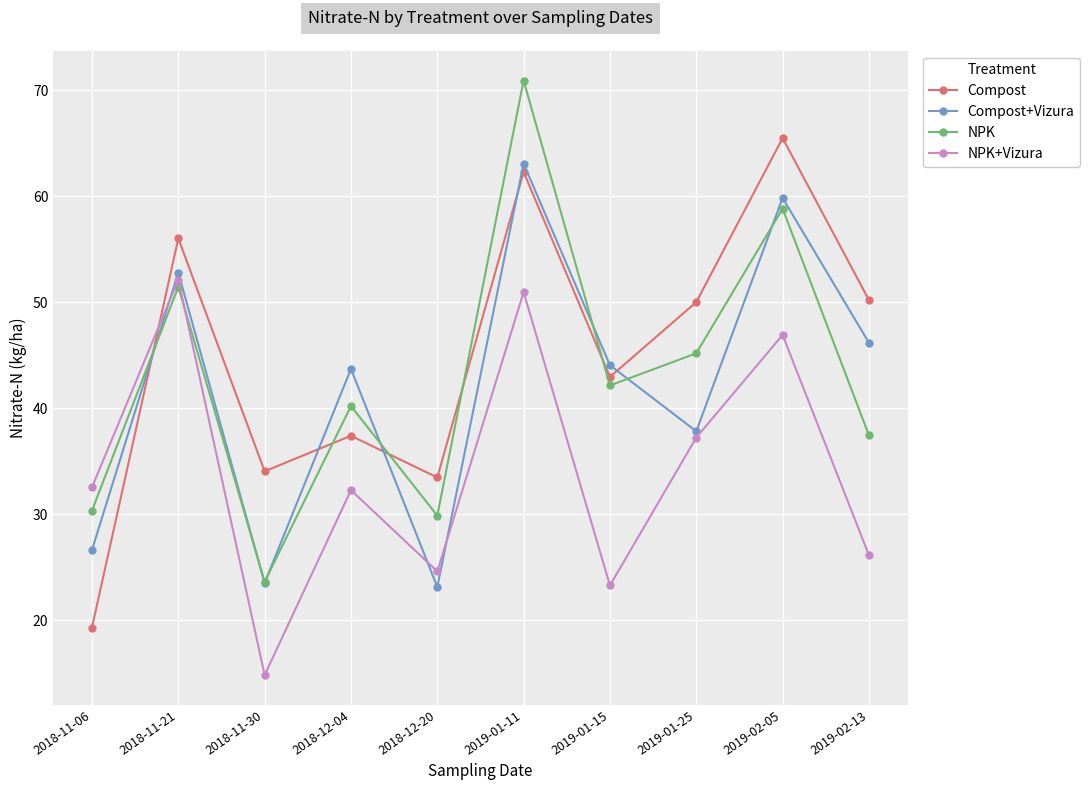

Which category has the highest value in the NPK series?

2019-01-11